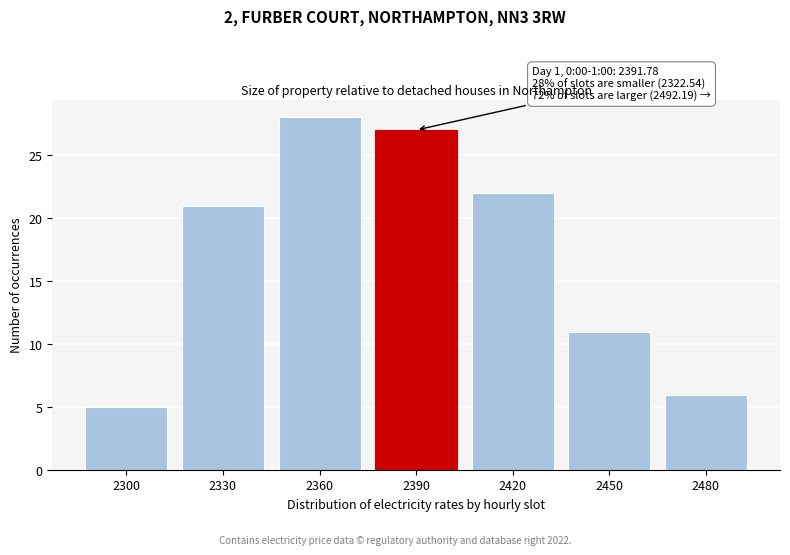

Reading left to right, list all the values displayed in this chart.

2300=5	2330=21	2360=28	2390=27	2420=22	2450=11	2480=6